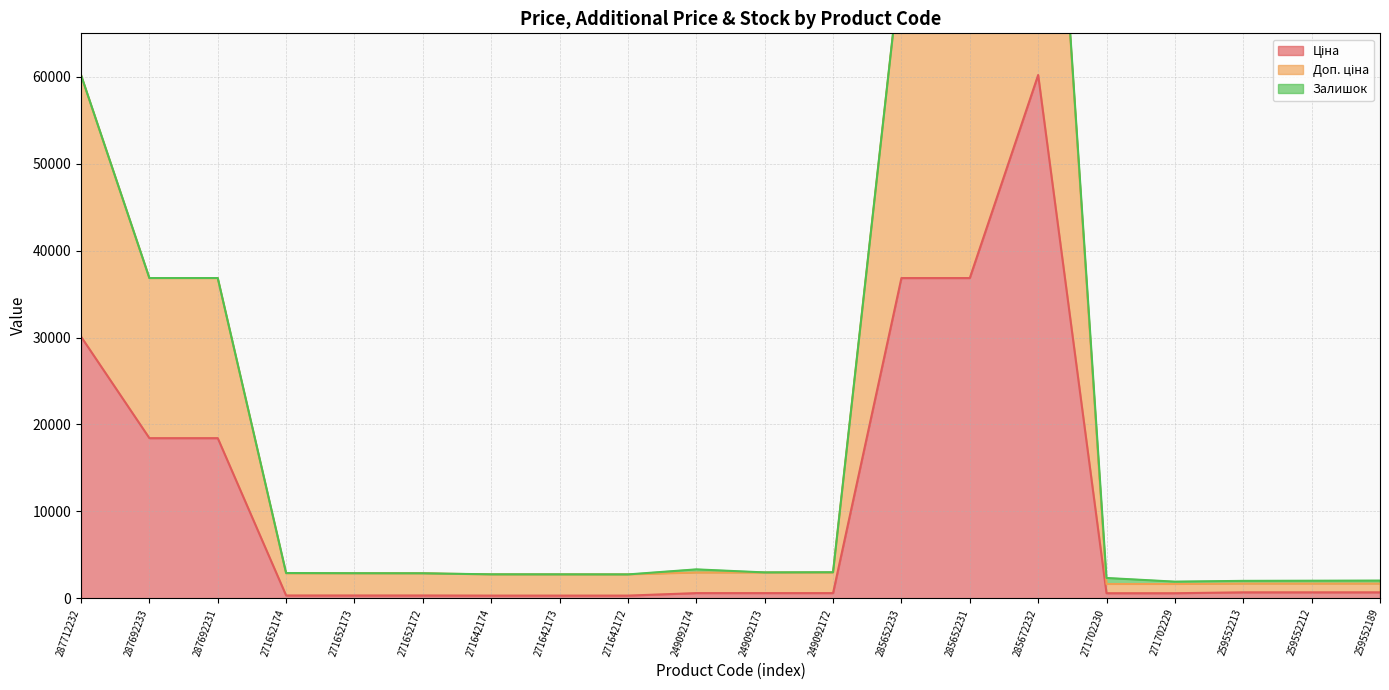

Which category has the lowest value in the Доп. ціна series?

271702230